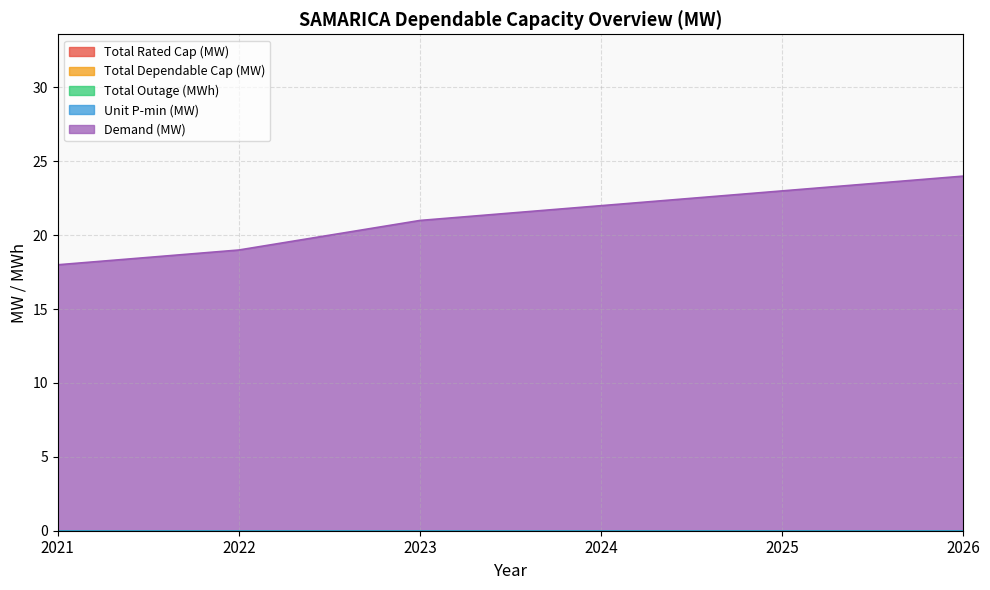

What are all the series names shown in the legend?

Total Rated Cap (MW), Total Dependable Cap (MW), Total Outage (MWh), Unit P-min (MW), Demand (MW)